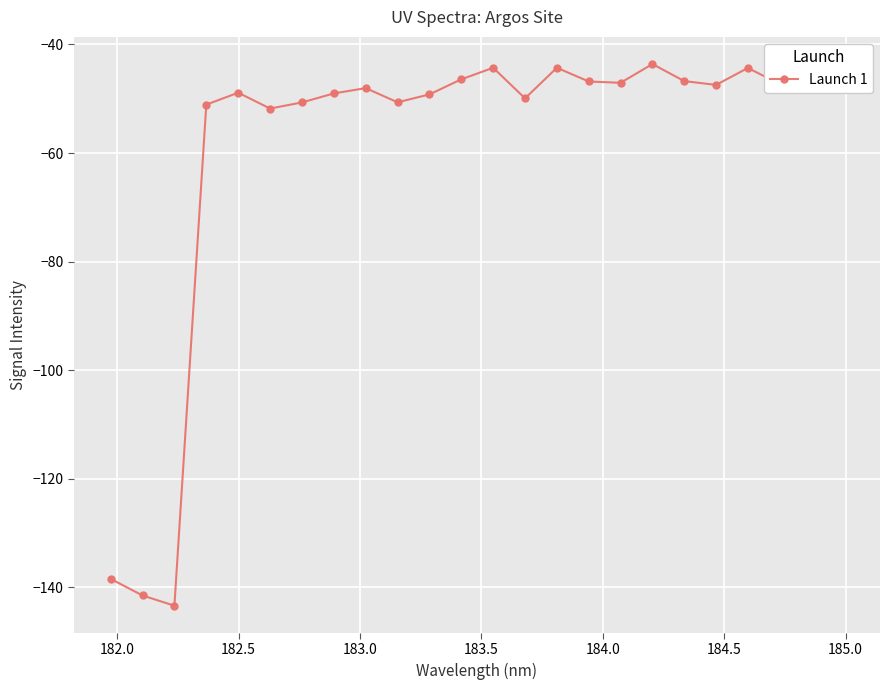

True or false: the data shows -68.3 at 18.

False